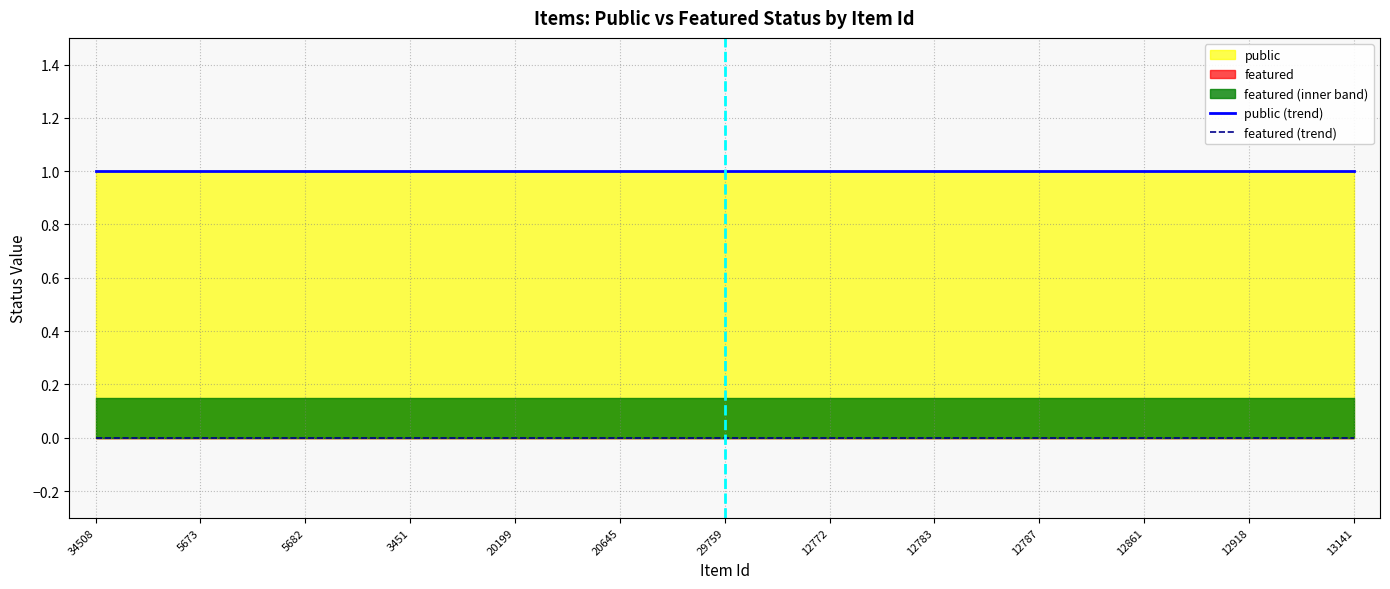

True or false: public (trend) and featured (trend) cross at least once.

False